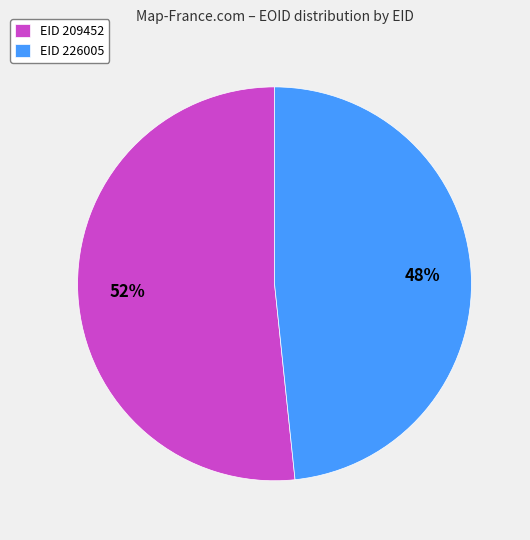

Rank the categories by value from lowest to highest.

EID 226005, EID 209452